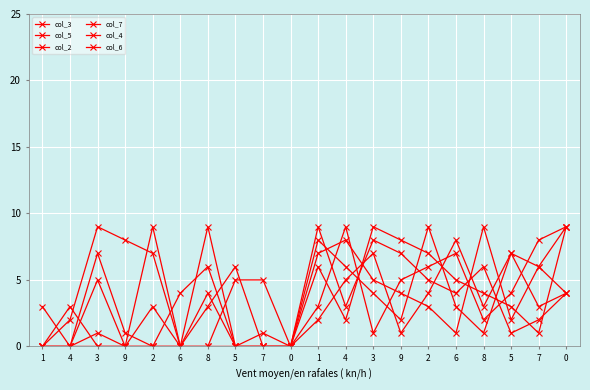

At which label does col_7 first exceed 3?

6